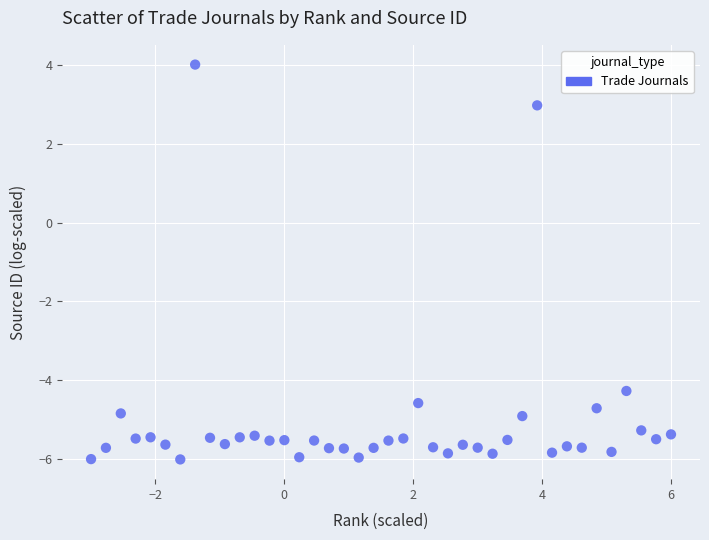

What Y value in the scatter plot is closest to -1?

-4.3